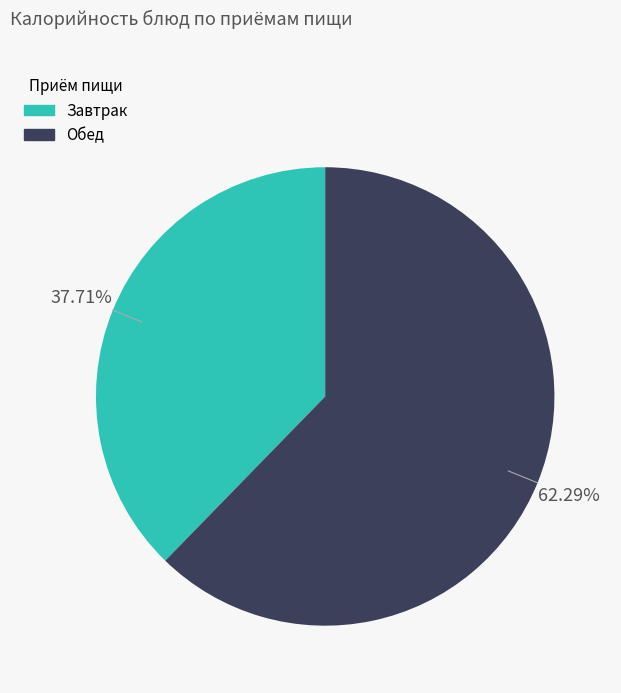

Is there a majority slice in this chart?

Yes